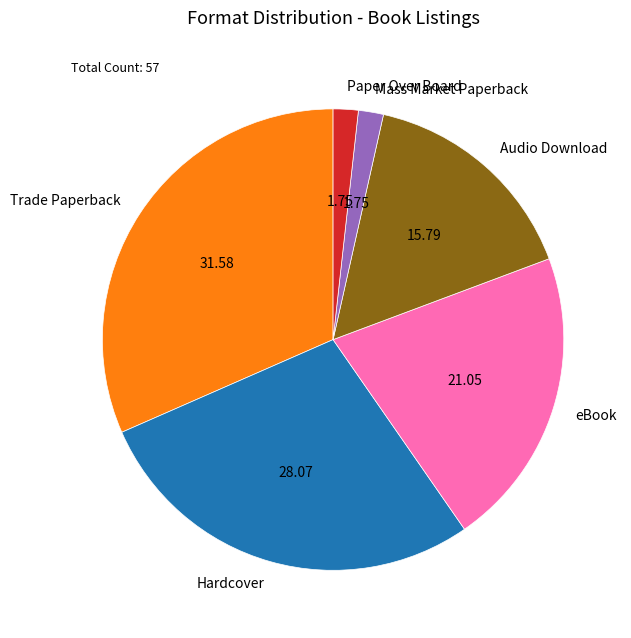

What is the largest slice in the pie chart?

Trade Paperback